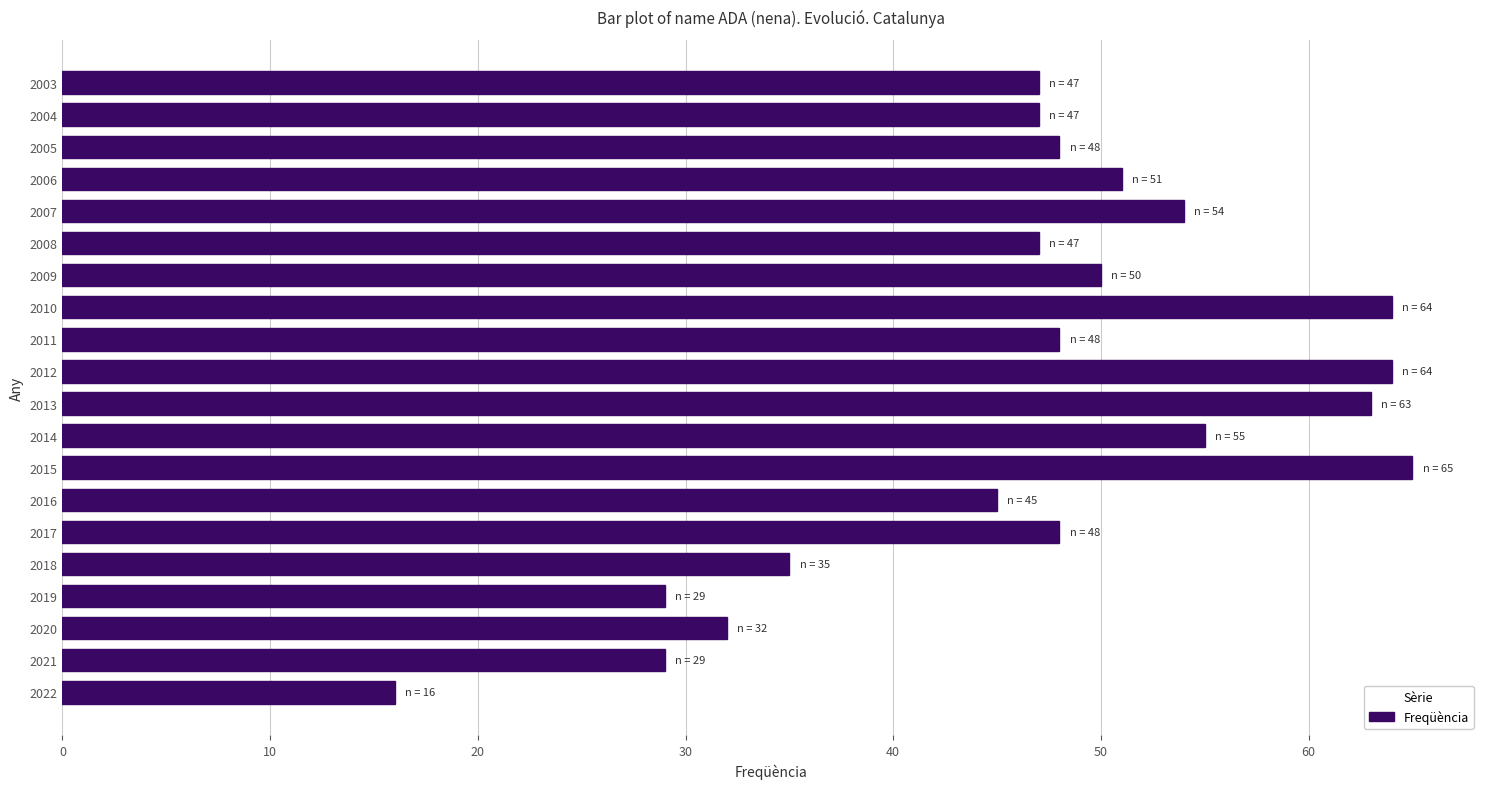

What is the average value?

47